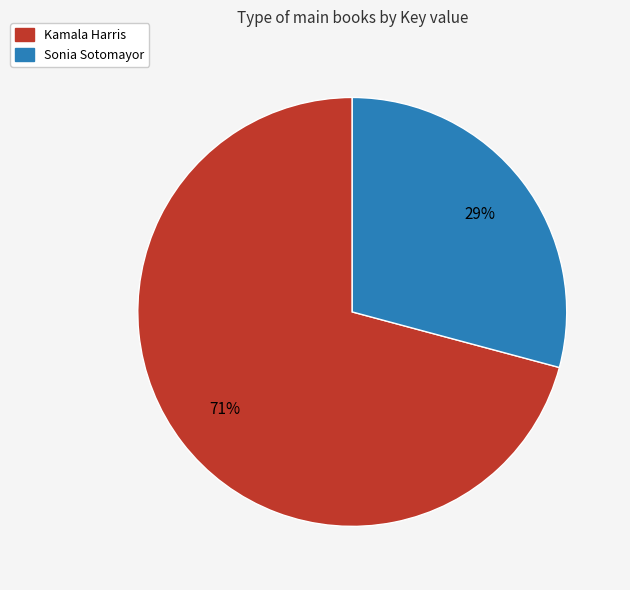

Rank the categories by value from lowest to highest.

Sonia Sotomayor, Kamala Harris